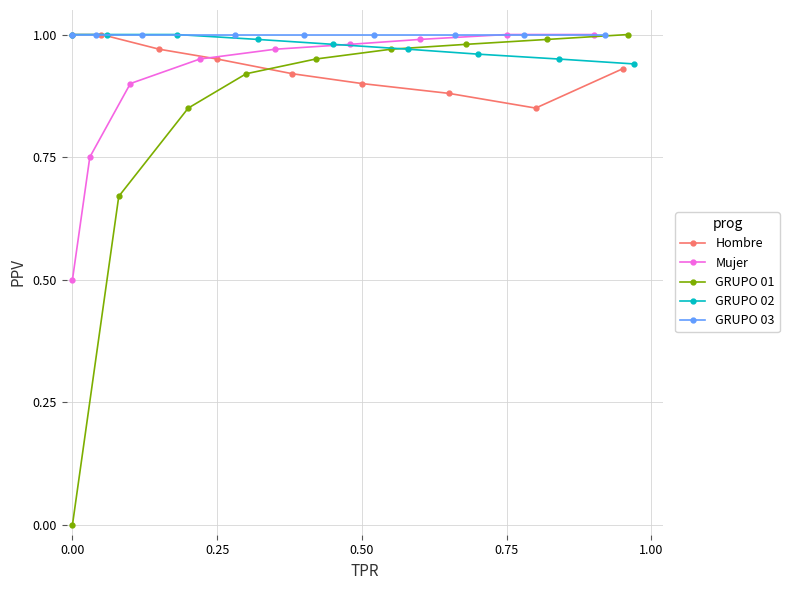

How many values in GRUPO 01 are above zero?

8